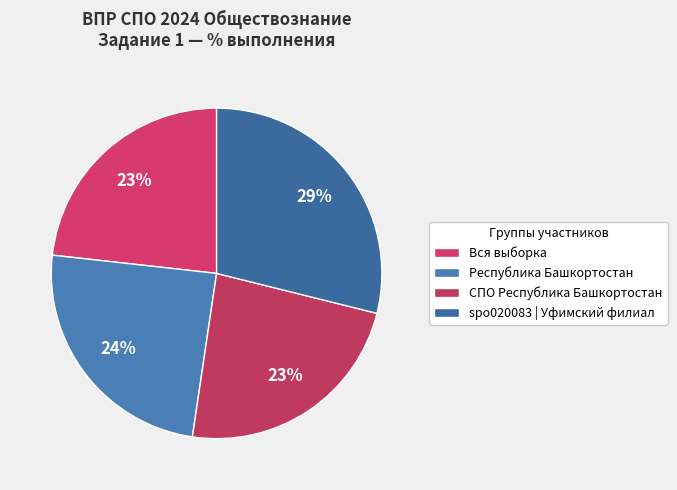

How many segments does this pie chart have?

4